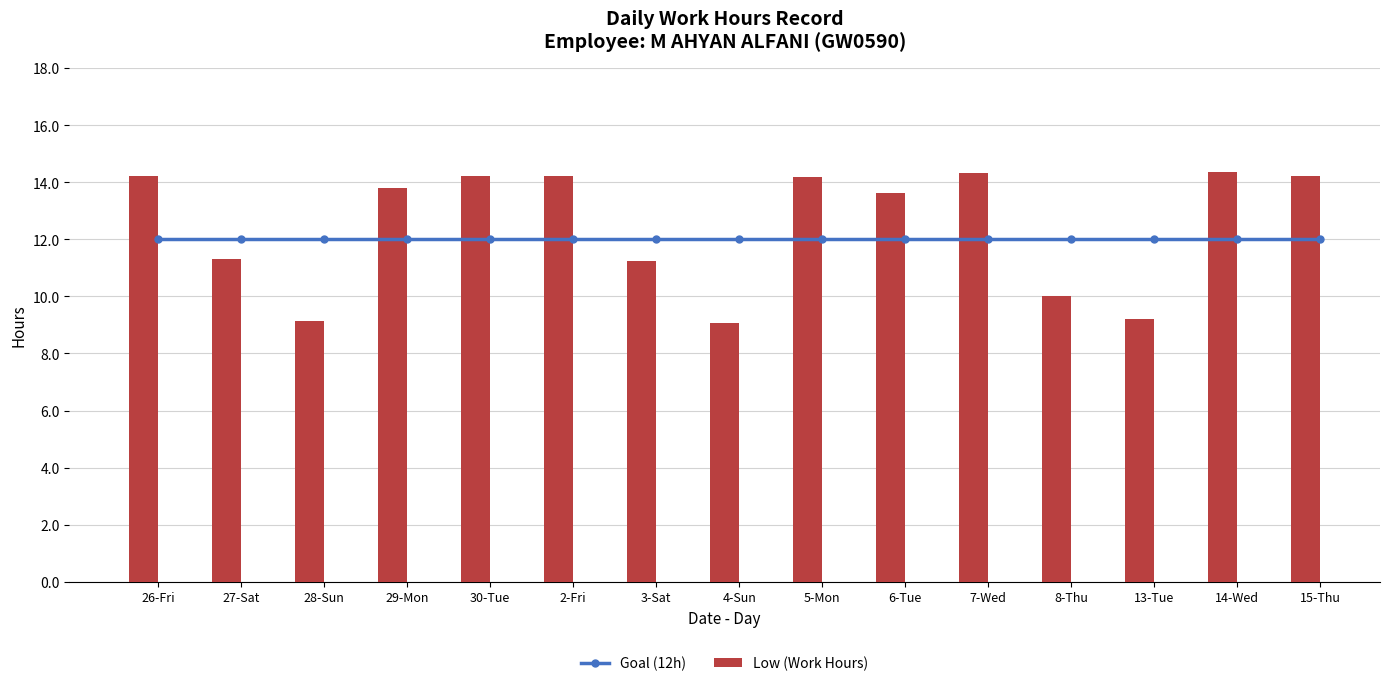

What is the sum of all Goal (12h) values?

180.0